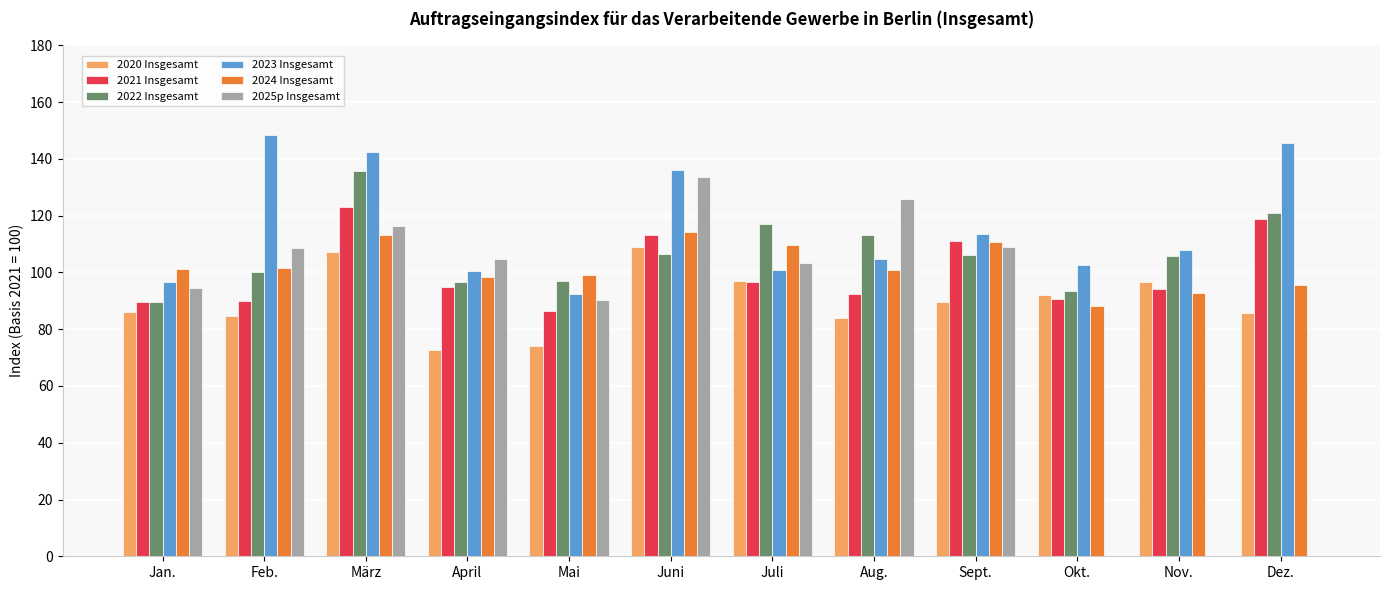

Which series changed the most between Jan. and Juni?

2023 Insgesamt